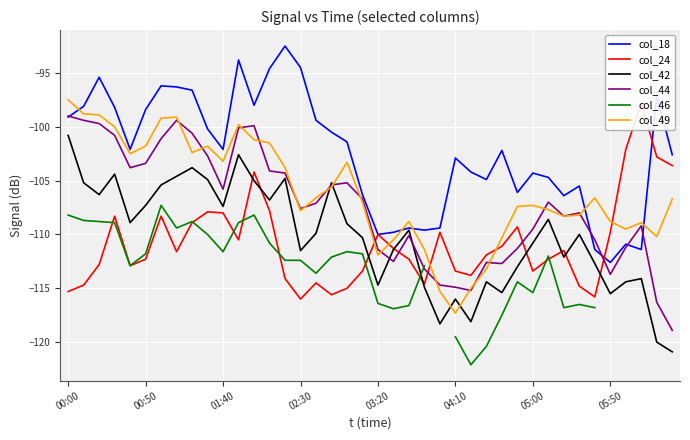

At which category does the chart reach its peak across all series?

14